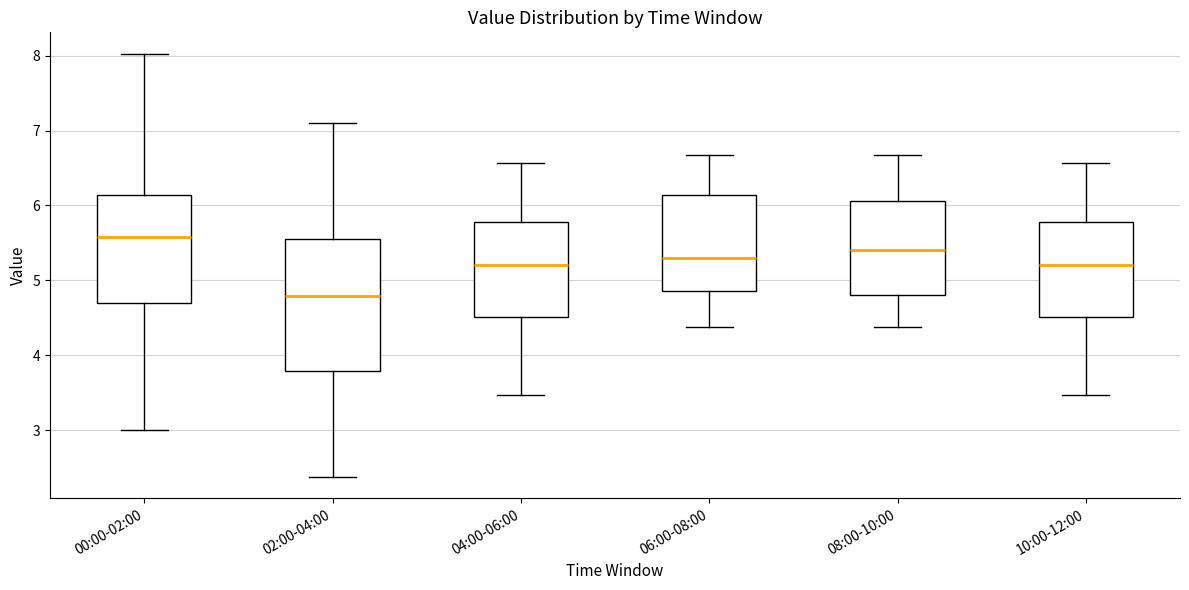

Which box is the tallest, from its lower edge to its upper edge?

02:00-04:00